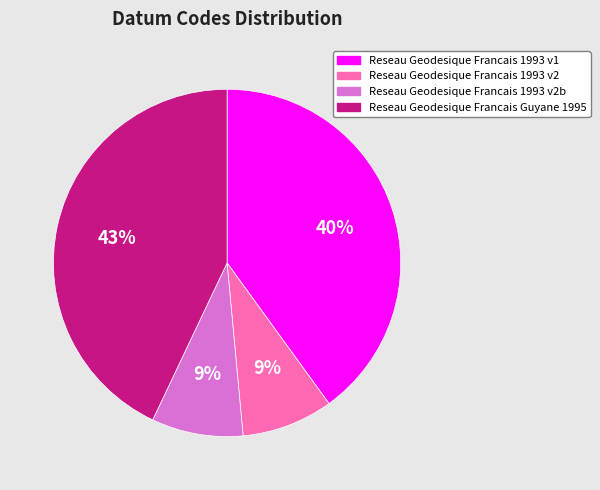

Which has a higher value, Reseau Geodesique Francais Guyane 1995 or Reseau Geodesique Francais 1993 v1?

Reseau Geodesique Francais Guyane 1995